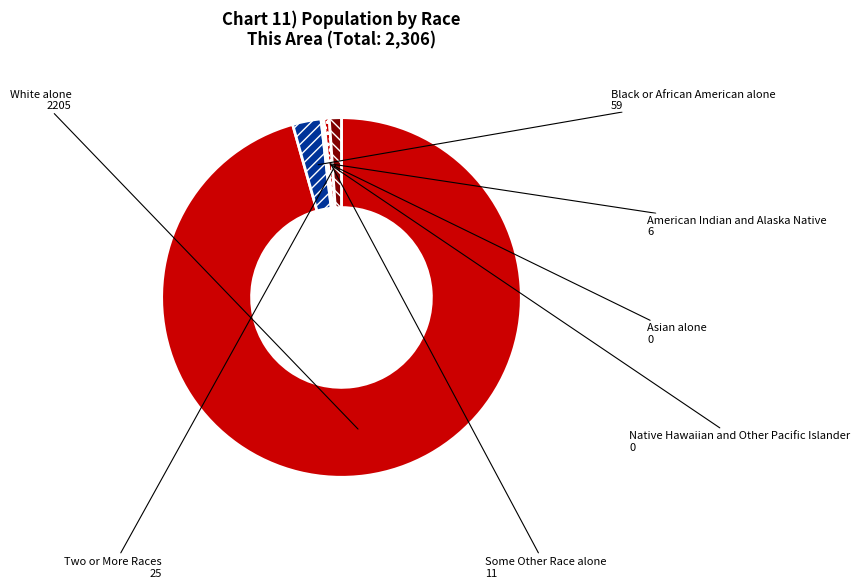

Approximately how many times larger is the value at White alone compared to Some Other Race alone?

200.5